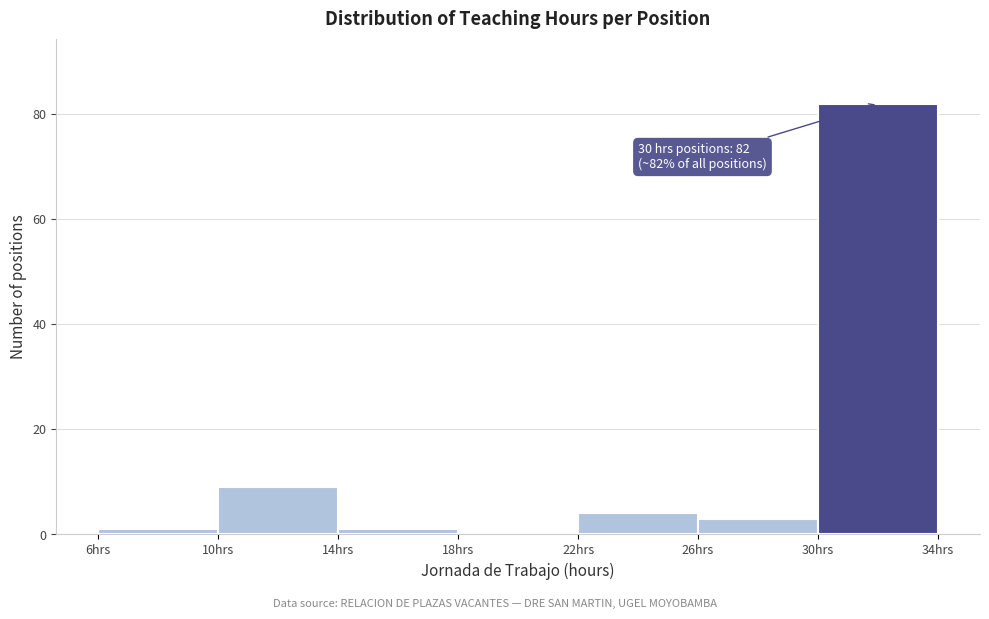

Which range on the x-axis has the tallest bar?

30 to 34